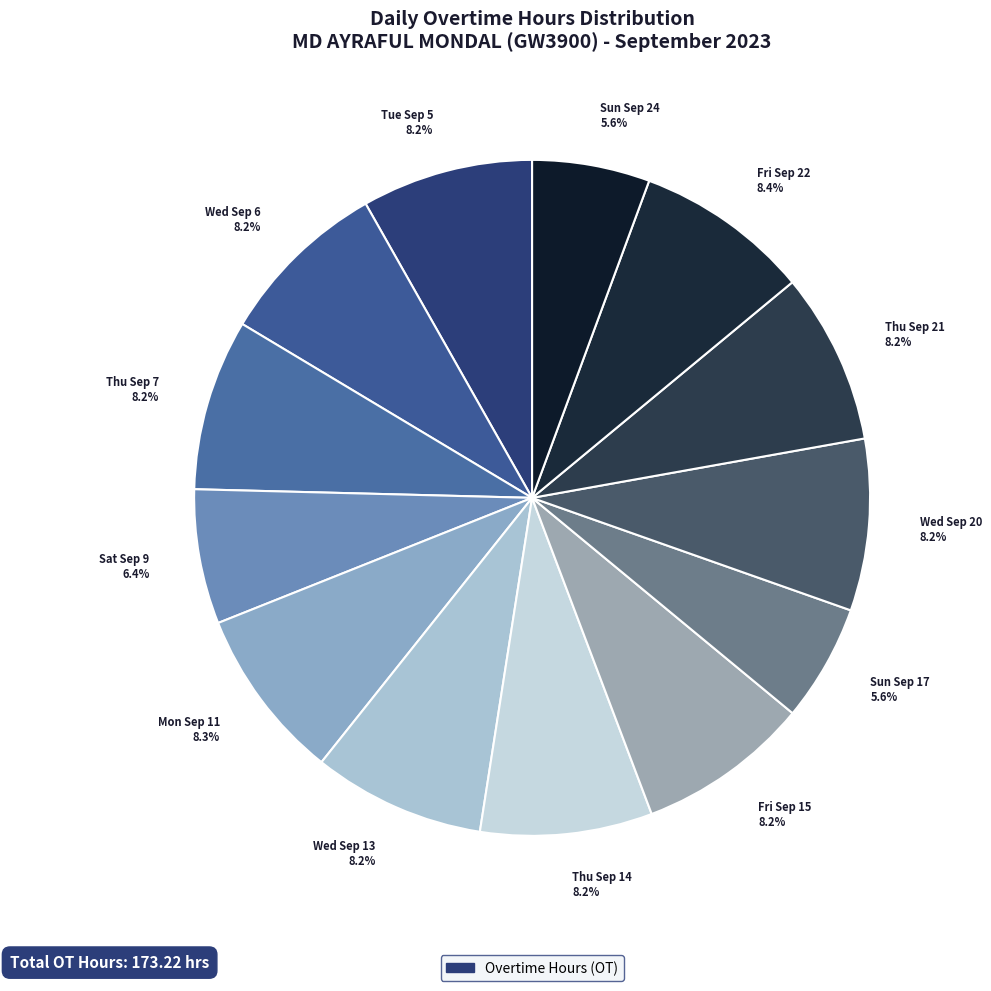

What percentage is the Sat Sep 9 slice, to the nearest percent?

6%